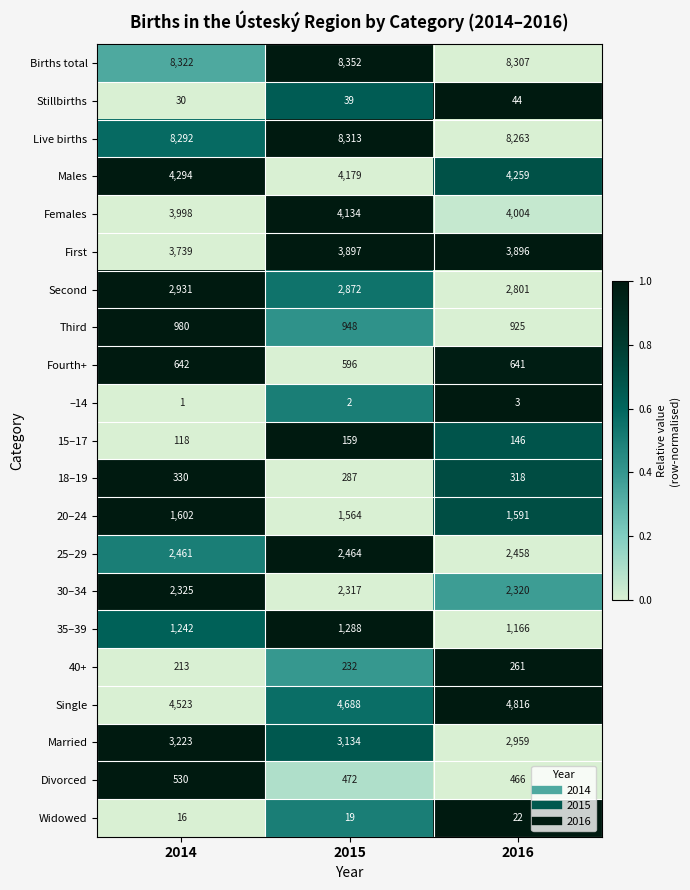

What is the spread (max minus min) of values at 2014?

8321